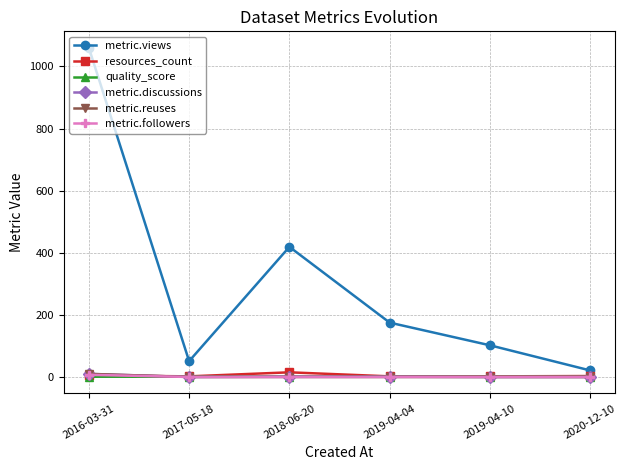

What value does the resources_count series have at 2019-04-04?

2.0